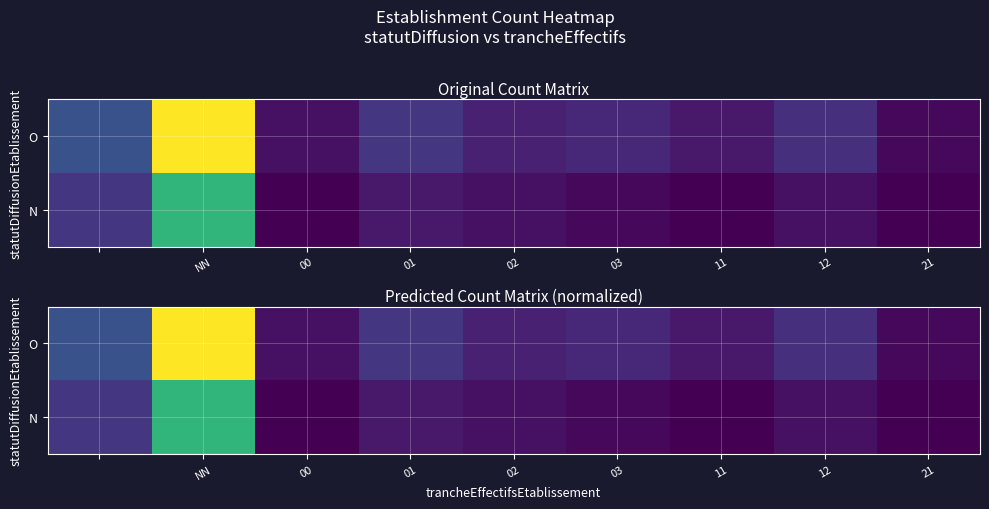

At NN, list the series in order from largest to smallest.

O, N